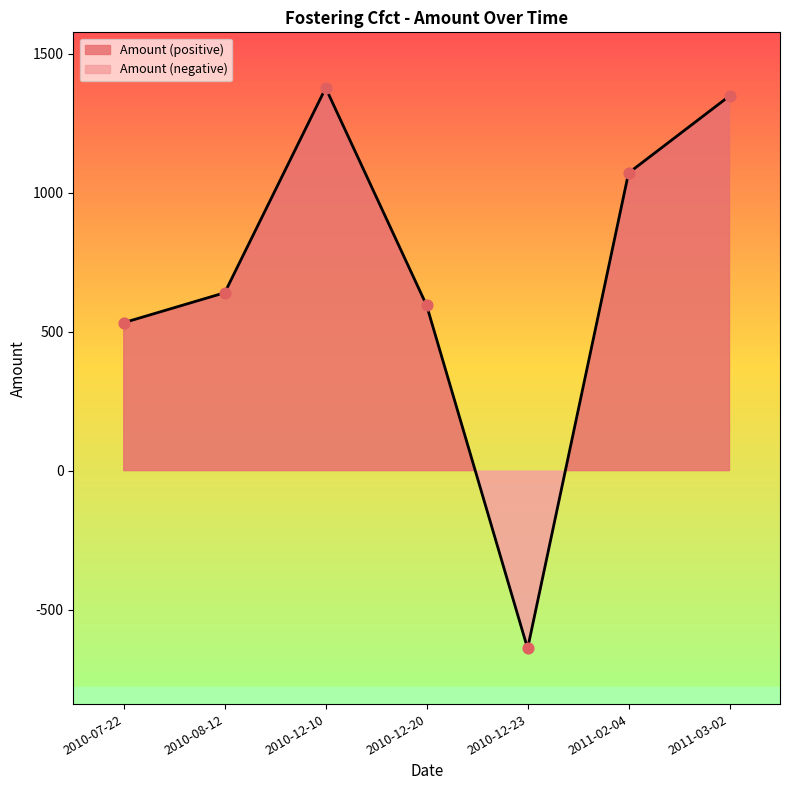

What is the change in value from 2010-08-12 to 2010-12-20?

-45.7